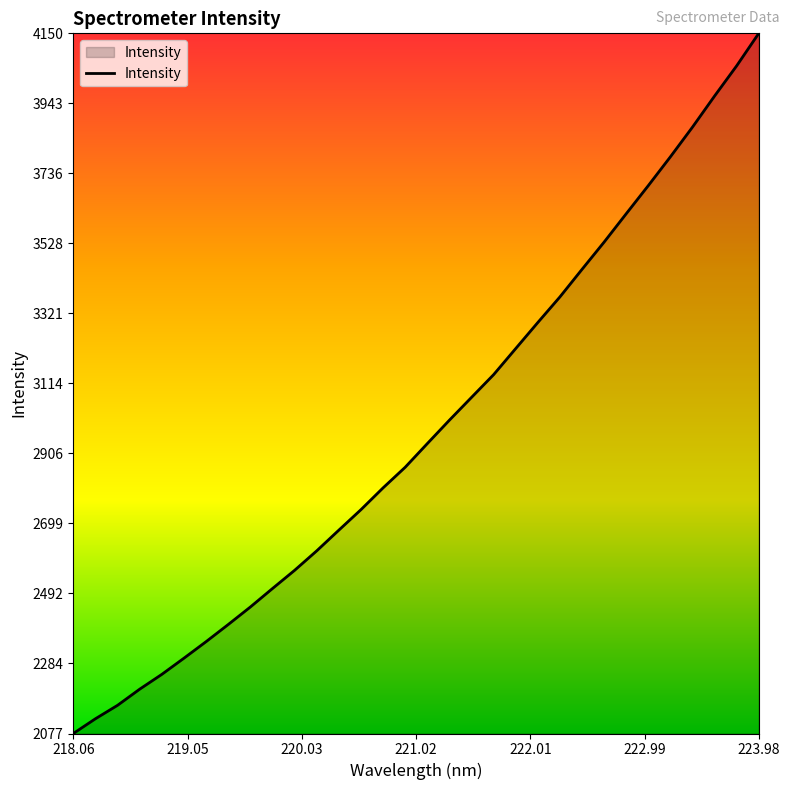

Reading right to left, list all the values displayed in this chart.

4150.4	4054.2	3964.8	3872.8	3784.8	3699.5	3616.2	3532.2	3451.5	3369.9	3294.1	3217.0	3139.6	3072.3	3004.8	2935.4	2865.4	2804.3	2739.8	2679.1	2617.8	2560.1	2506.2	2451.5	2399.6	2348.9	2300.0	2252.0	2208.2	2160.4	2120.6	2076.9